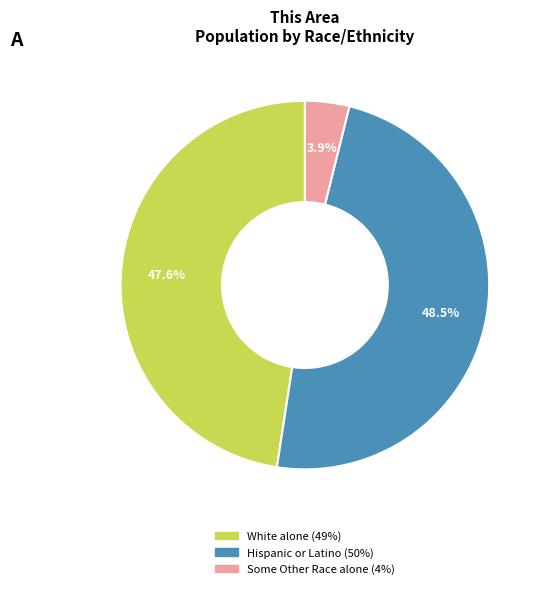

Is there any slice that represents more than half of the pie?

No